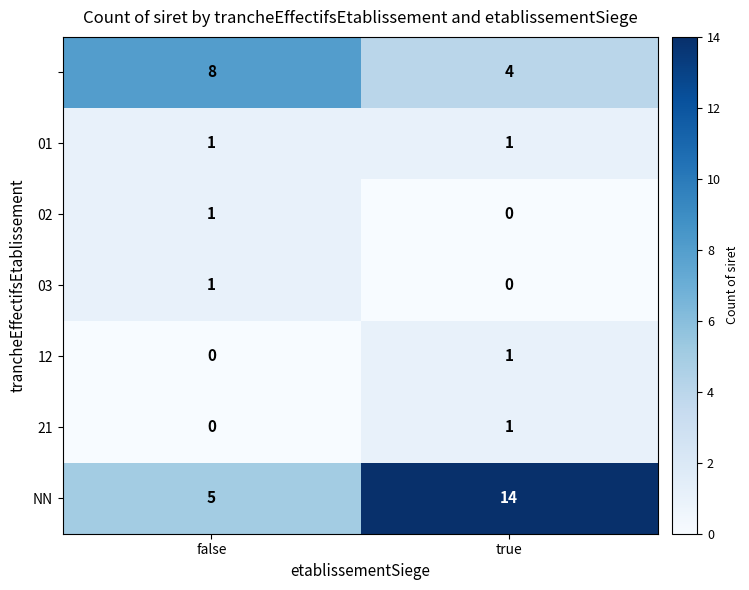

What is the total value across all series at true?

21